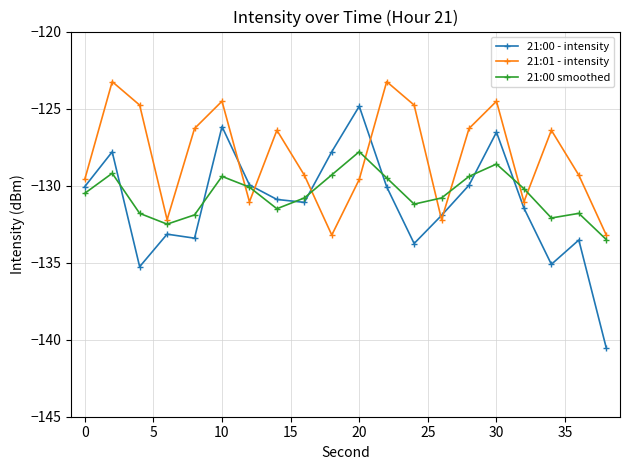

Count the number of categories in the chart.

20